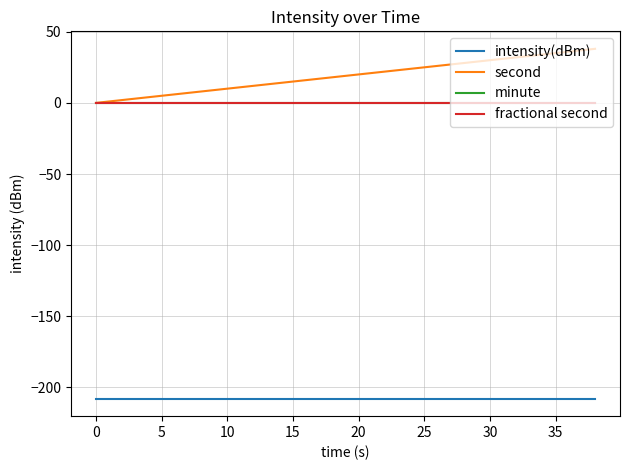

True or false: minute and second cross at least once.

False